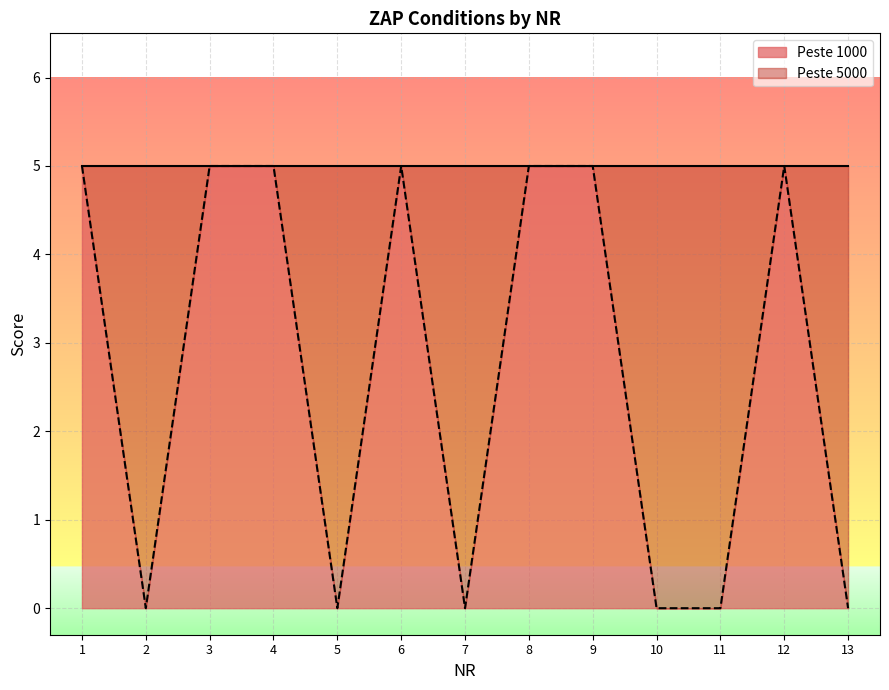

What is the value of the 6th point from the left?

5